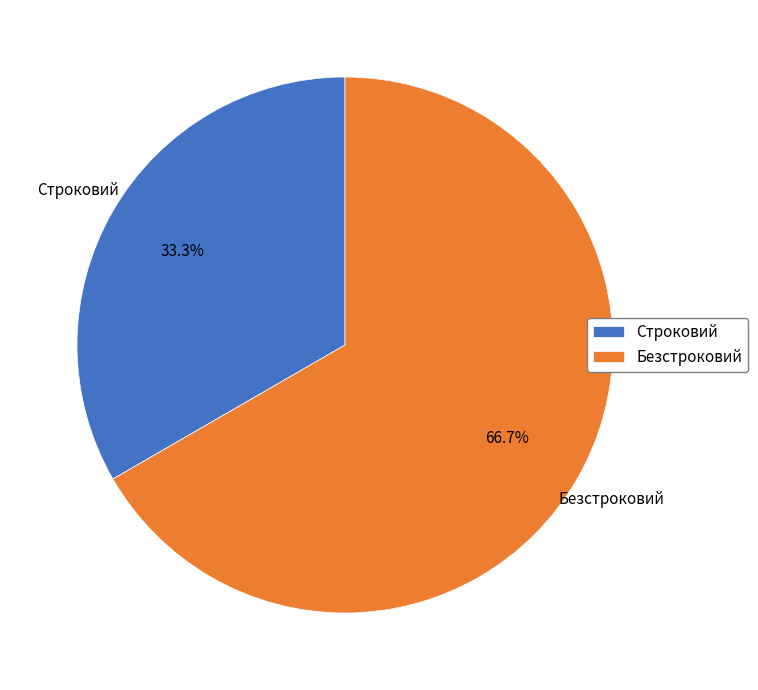

To the nearest percent, what is the combined percentage of Строковий and Безстроковий?

100%